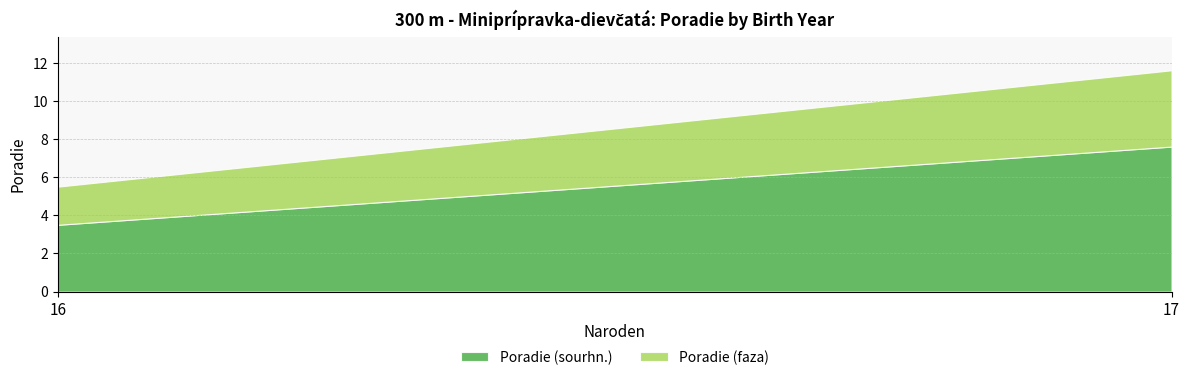

Between 17 and 16, which is larger?

17